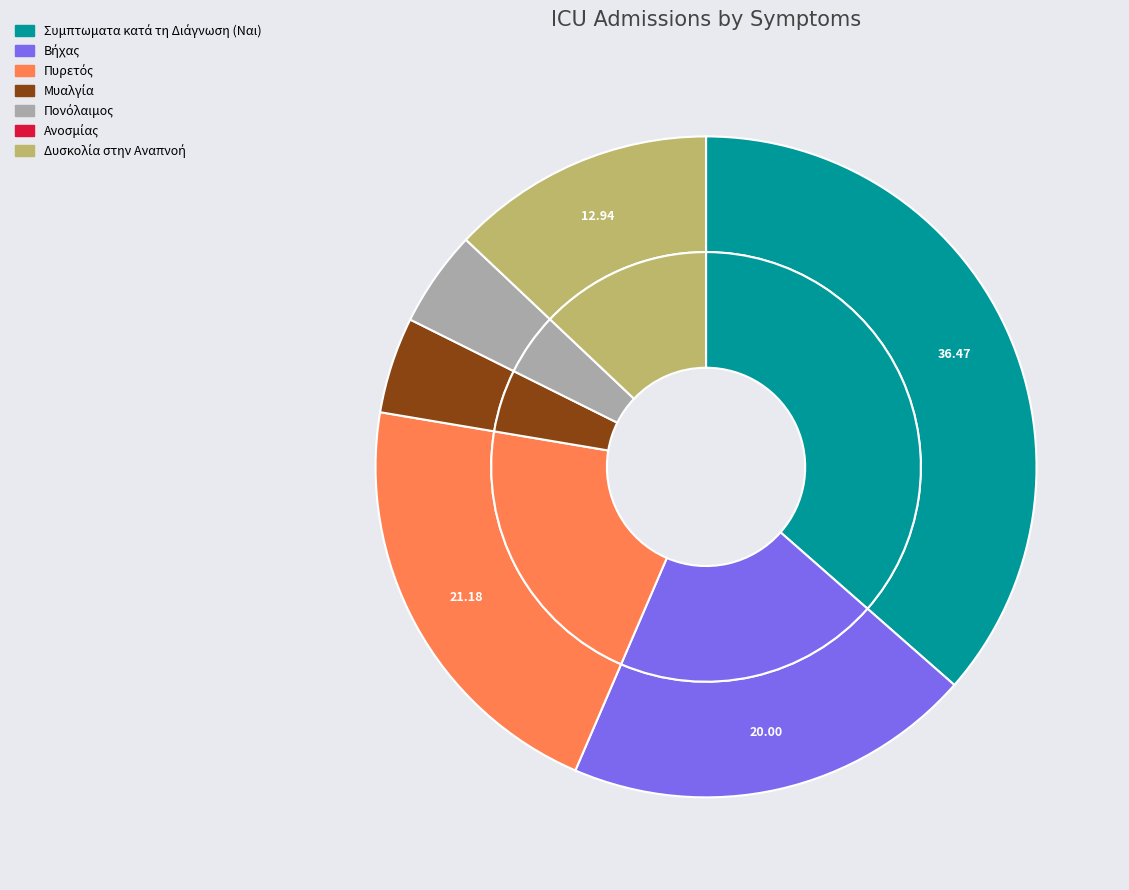

Is the sum of Πονόλαιμος and Πυρετός greater than half?

No